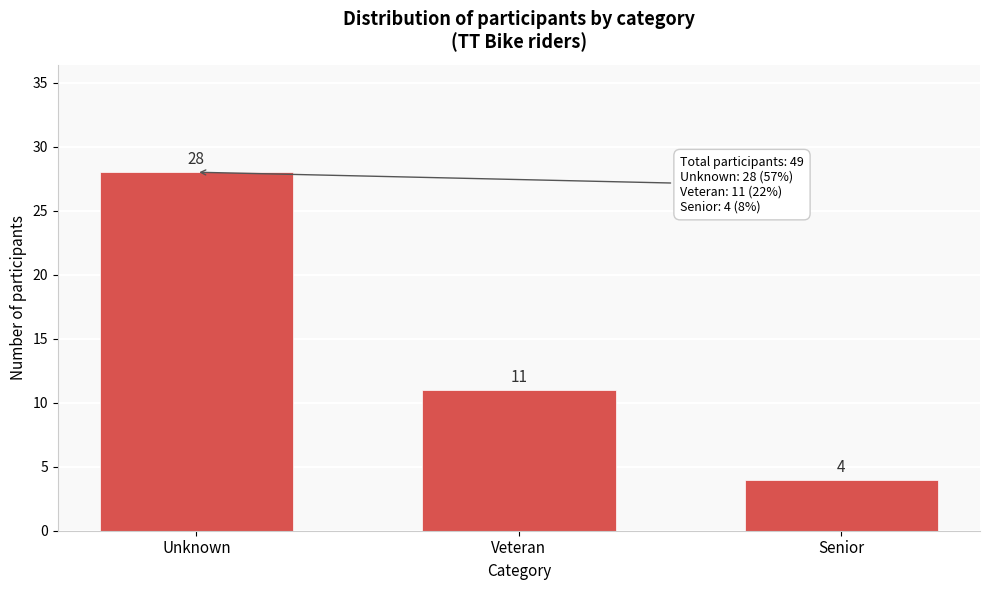

Reading left to right, what are all the values shown in this chart?

Unknown=28	Veteran=11	Senior=4